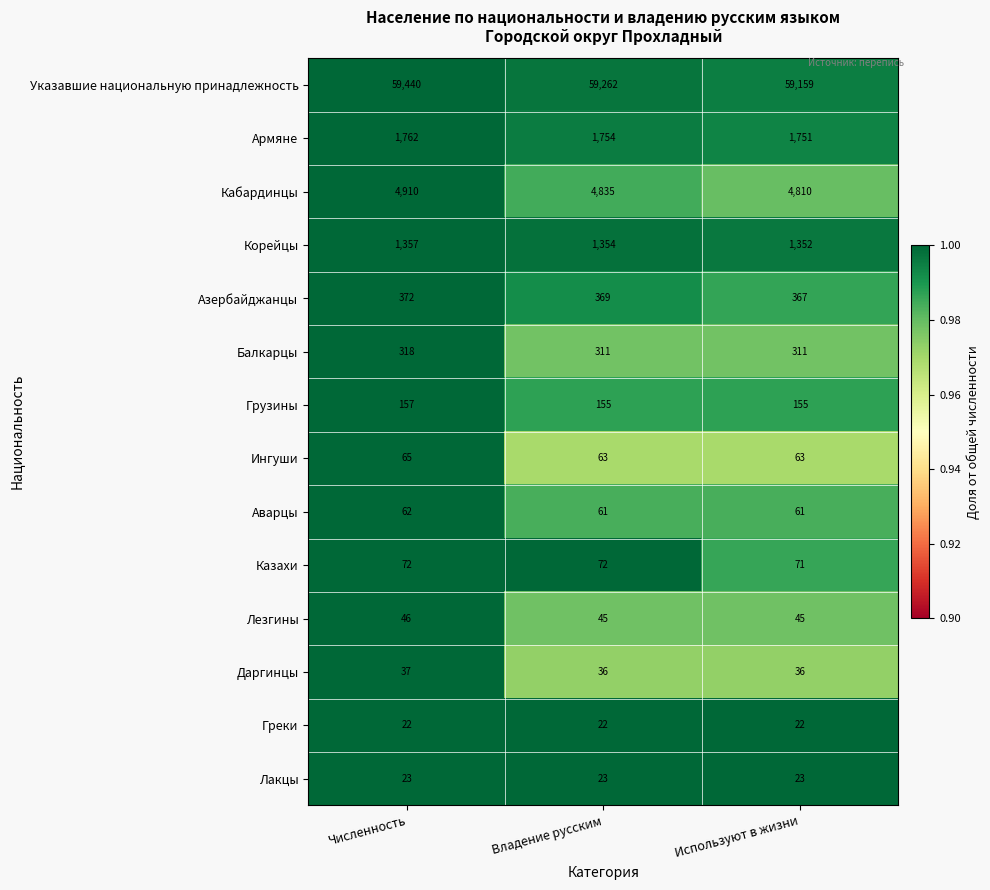

What value does the Азербайджанцы series have at Используют в жизни?

367